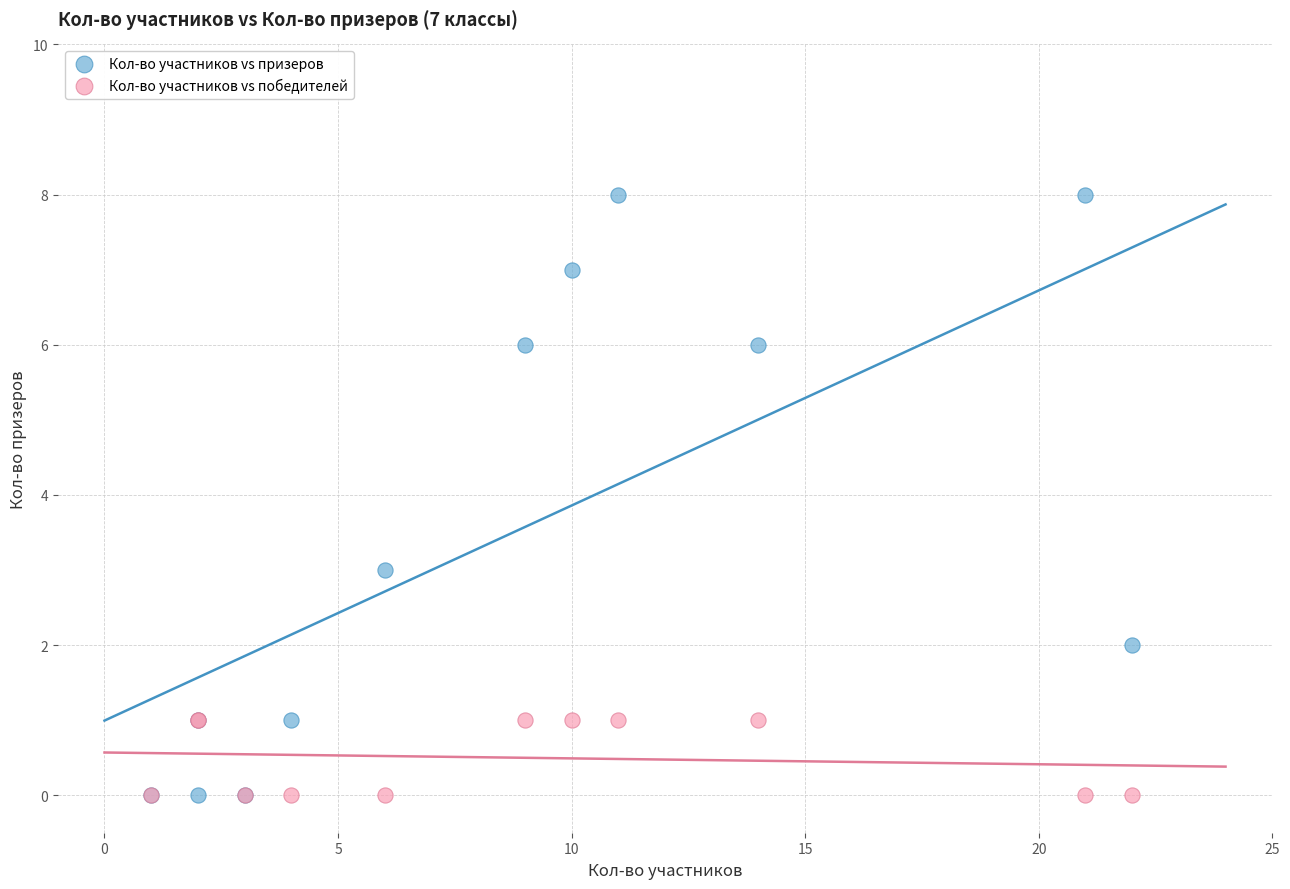

In the Кол-во участников vs призеров series, what Y value is closest to 4?

3